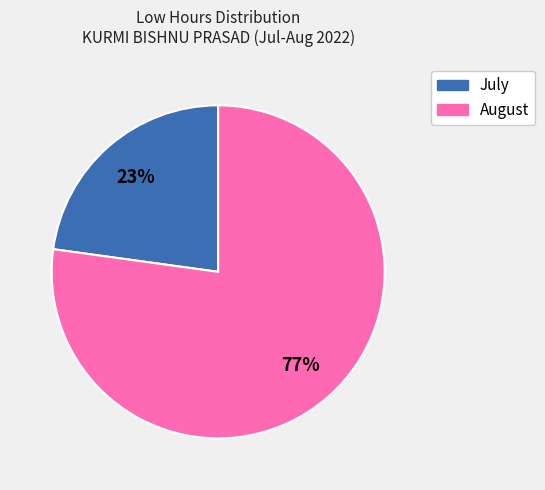

To the nearest percent, what is the average slice percentage?

50%